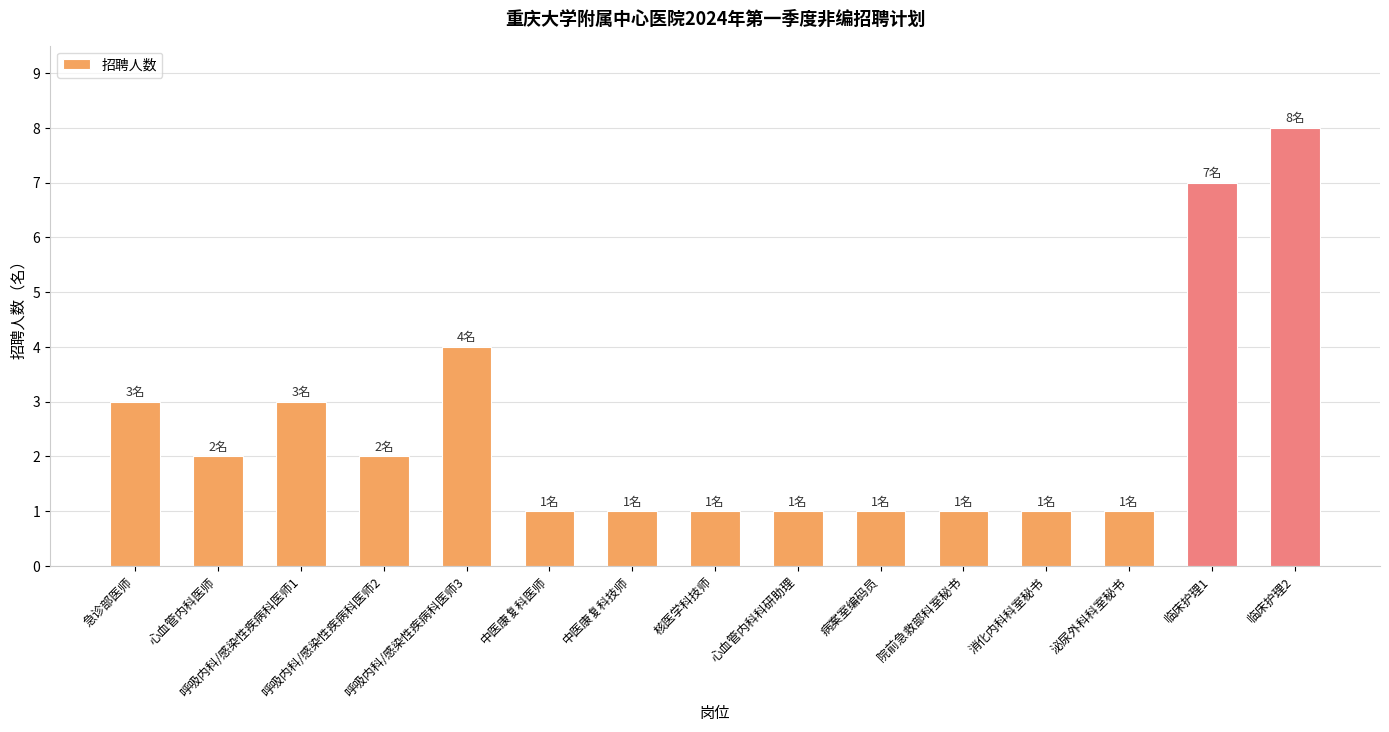

What is the difference between the maximum and minimum values?

7